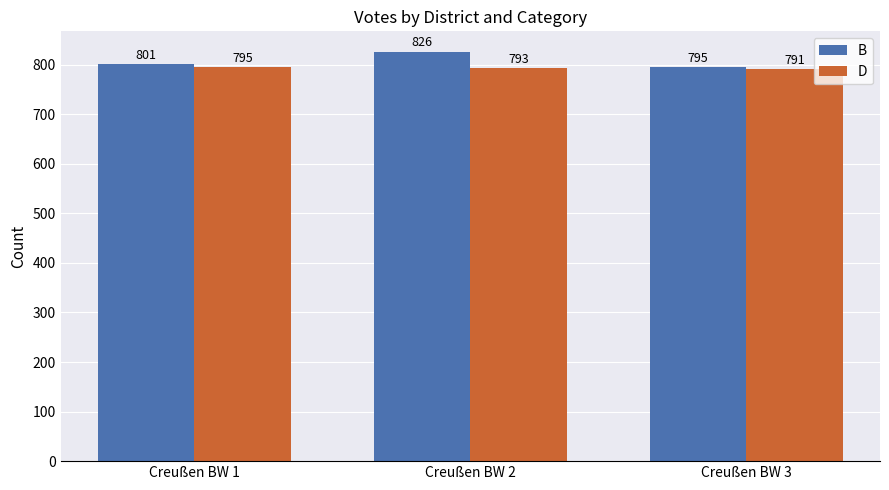

How many values in the D series are below 793?

1